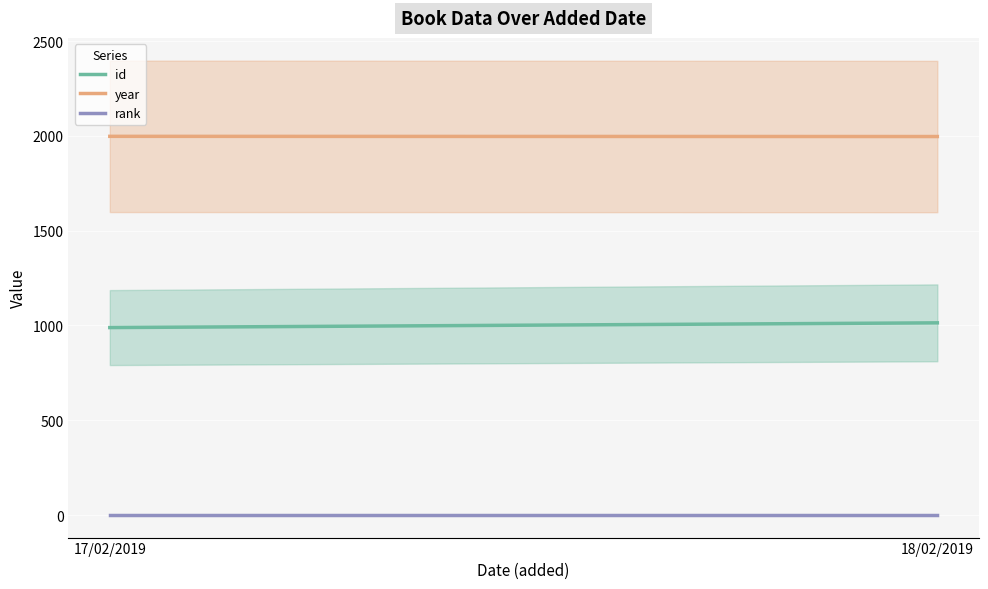

Does the chart display data point markers on the line(s)?

No